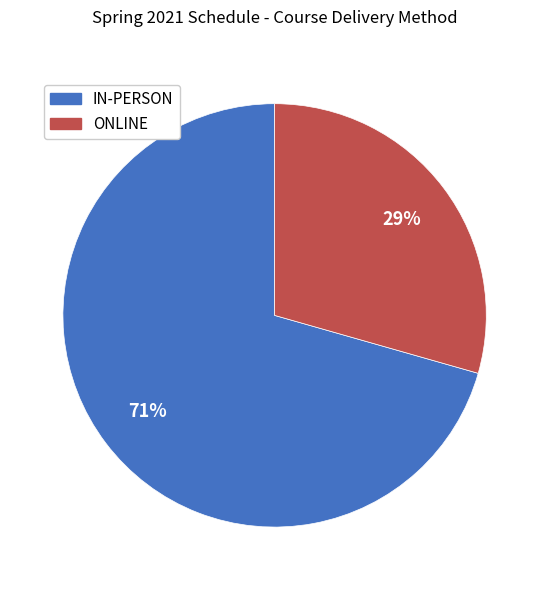

What percentage is the ONLINE slice, to the nearest percent?

29%